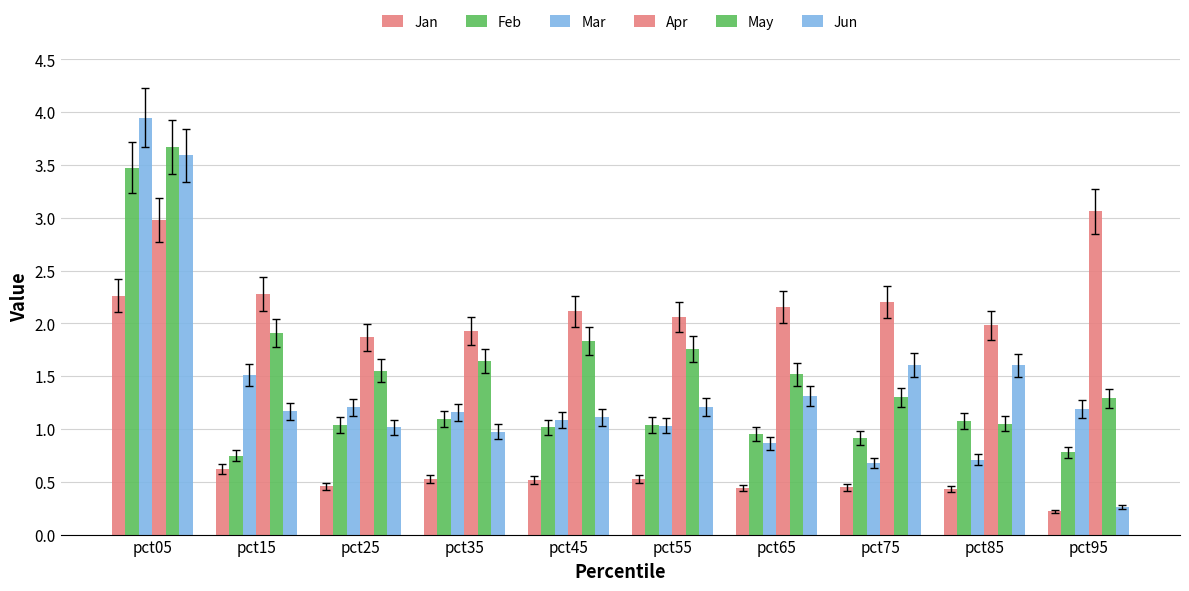

What is the smallest value displayed?

0.2